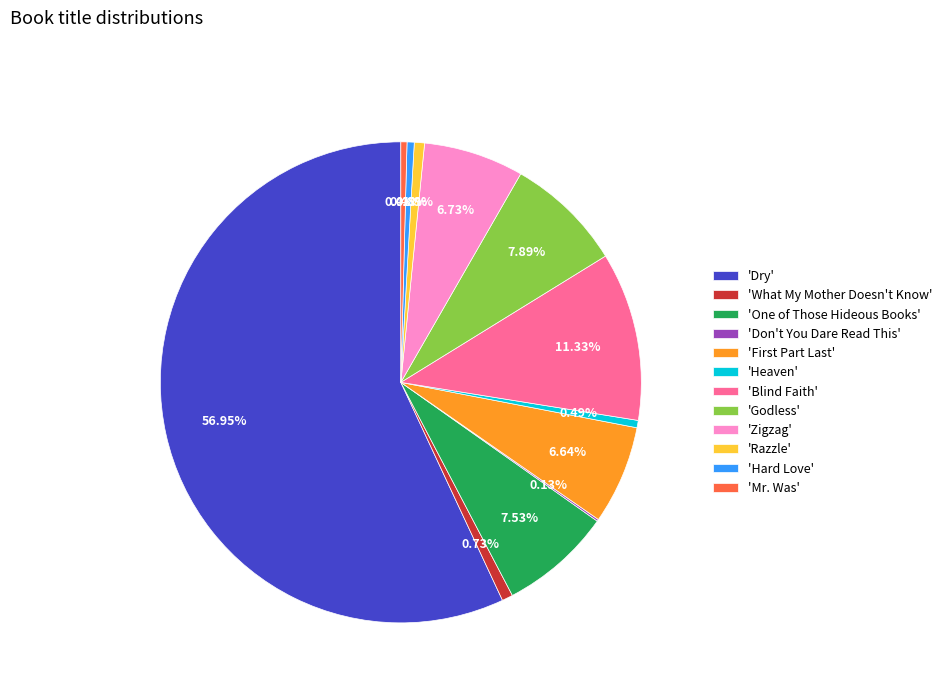

What is the majority slice?

'Dry'